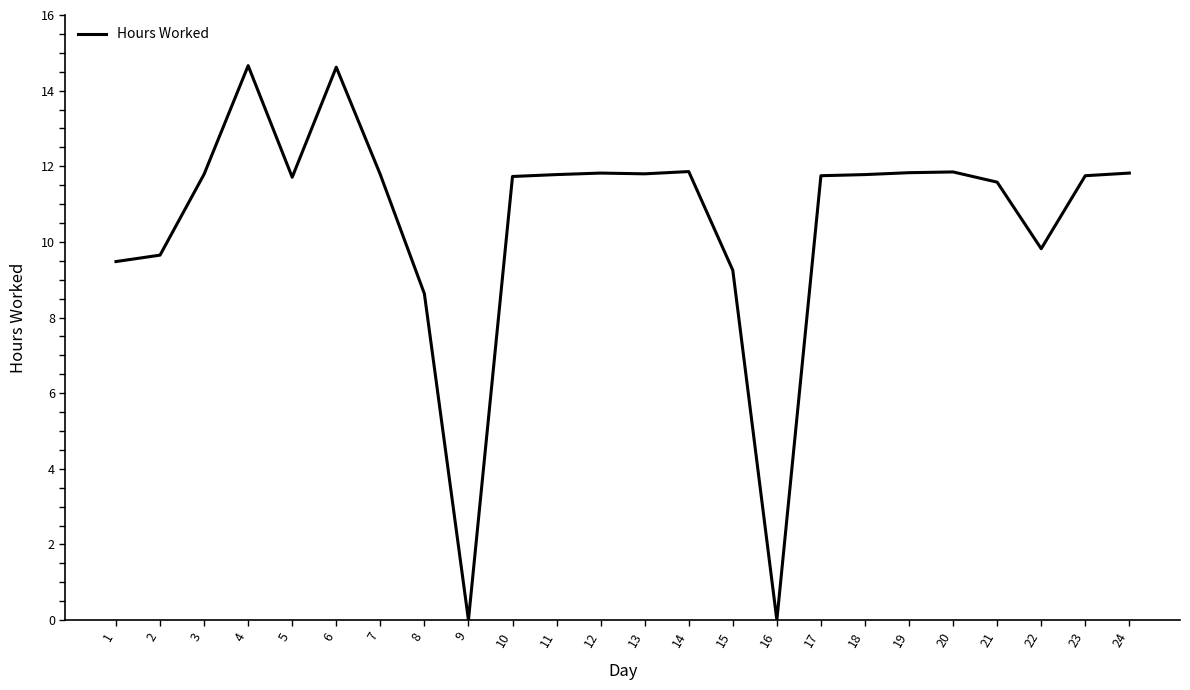

What is the ratio of the value at 2 to the value at 3?

0.8